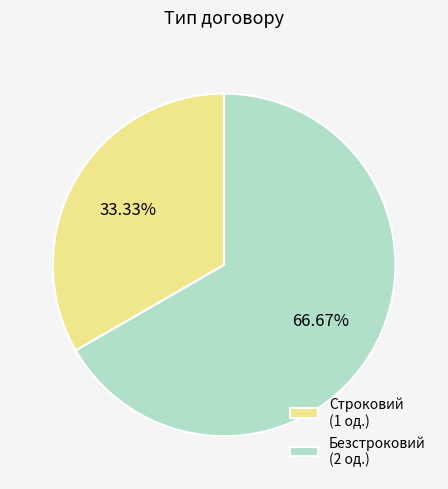

What percentage do Безстроковий and Строковий together represent?

100.0%